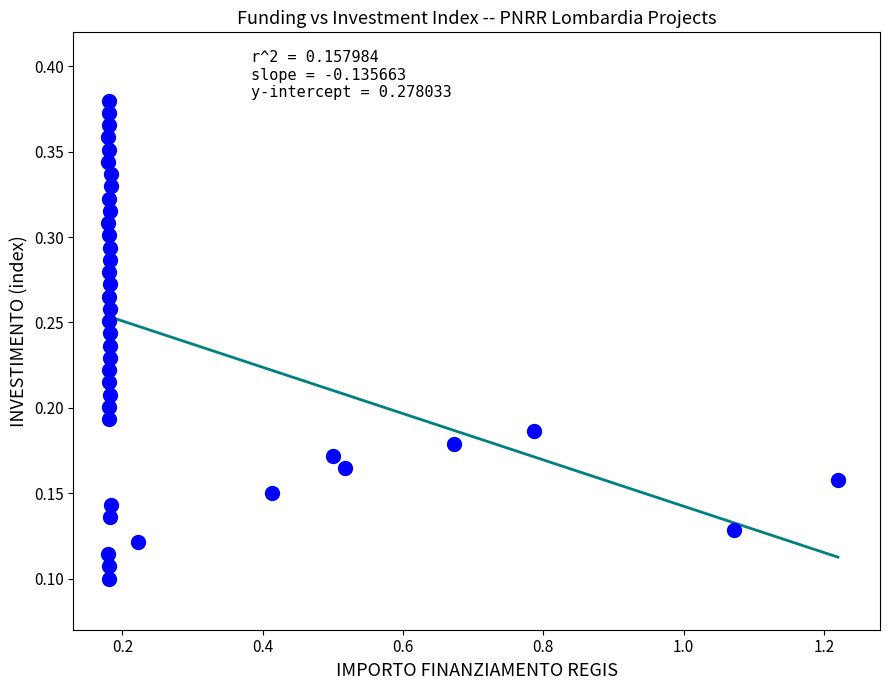

What is the range of X values (max minus min)?

1.0